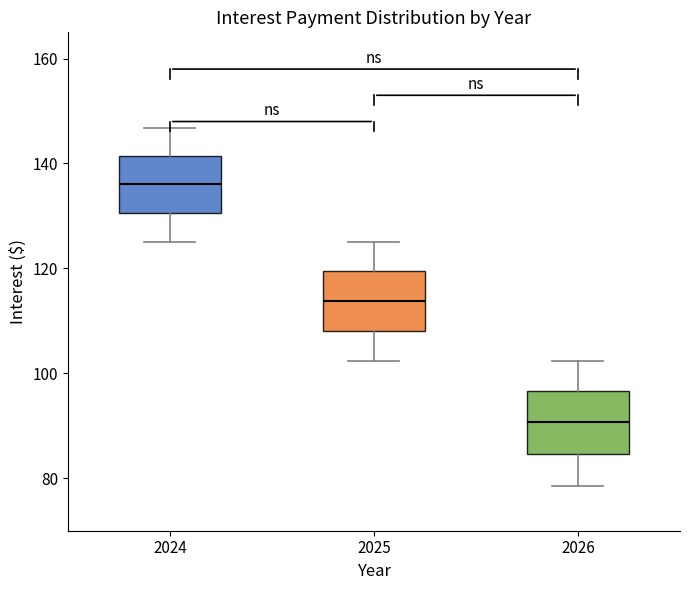

Where is the lower edge of the box at x = 2026 on the y-axis? The values are not printed on the chart, so give them approximately, as read against the axis.

84